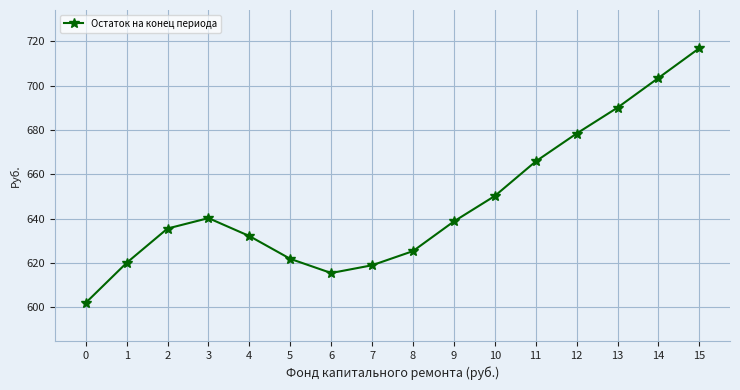

Is it true that the value at 10 is 650.2?

True